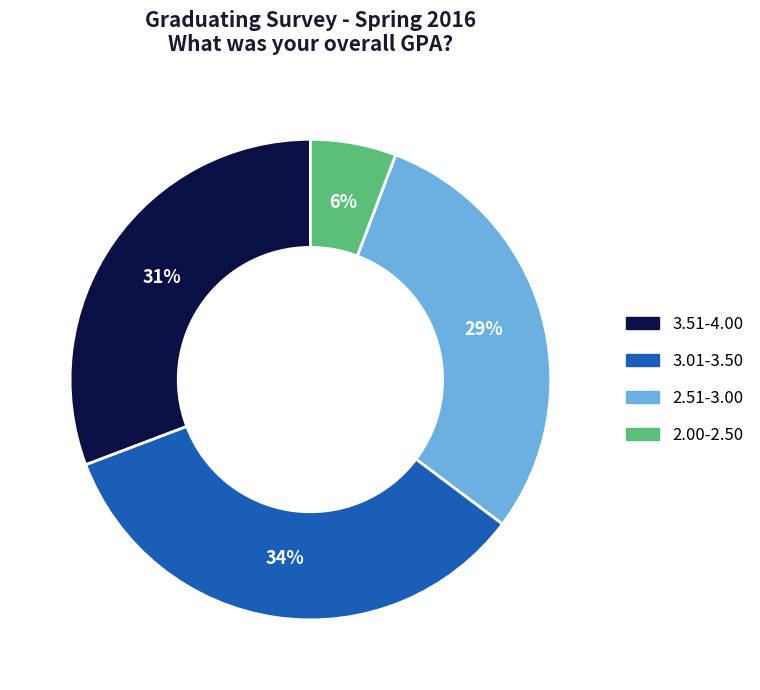

Does any single category account for the majority?

No